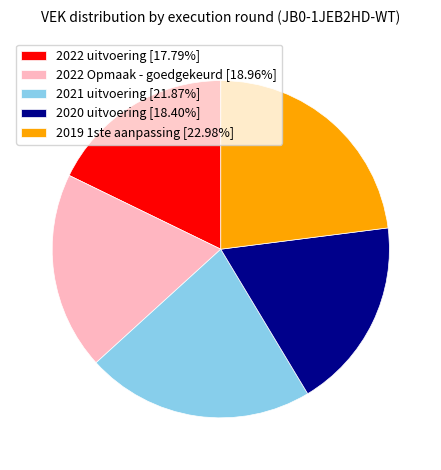

Is it true that 2019 1ste aanpassing is 23% of the pie?

True